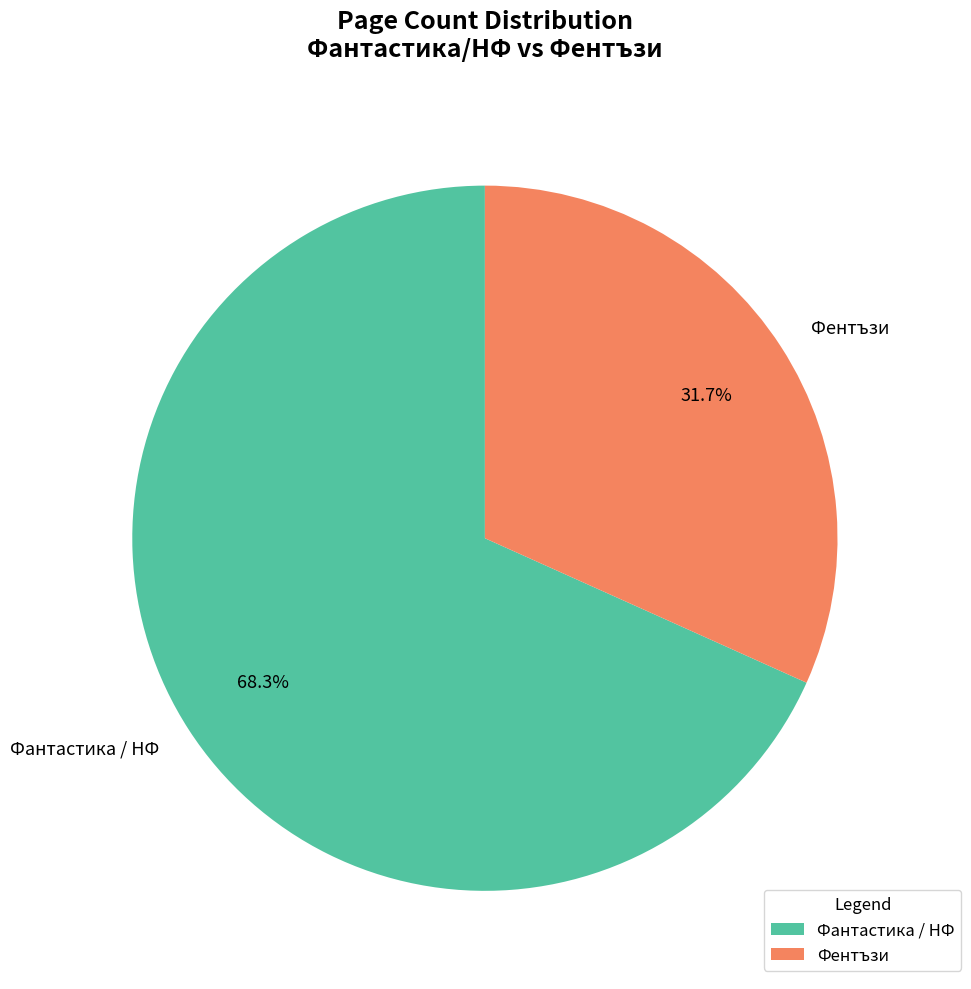

What percentage is NOT represented by Фантастика / НФ?

31.7%